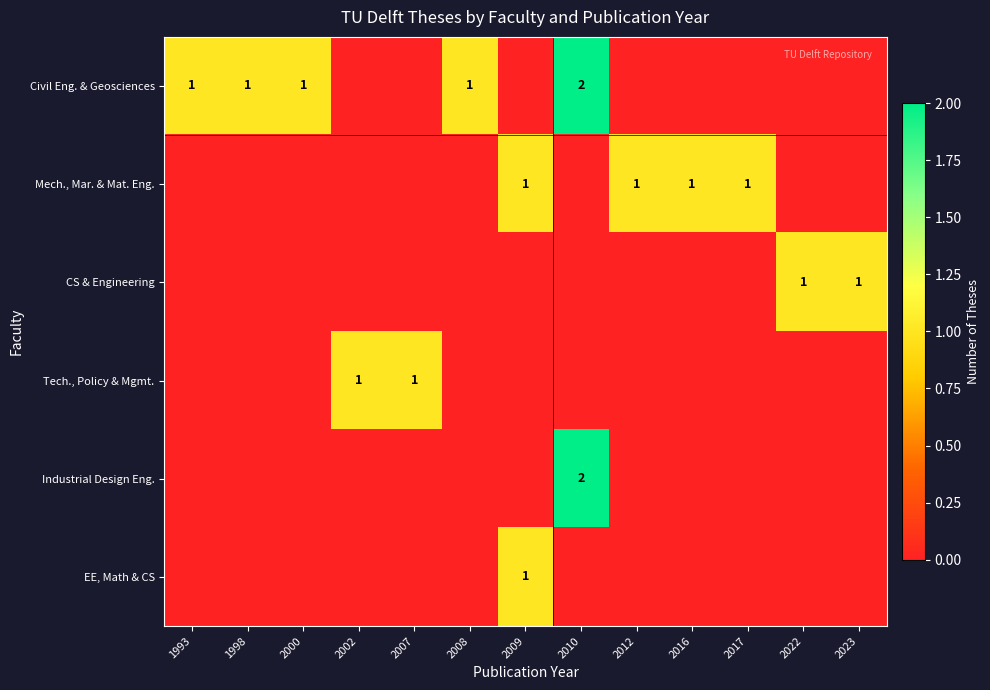

Is it true that Mech., Mar. & Mat. Eng. equals 0 at 2009?

False